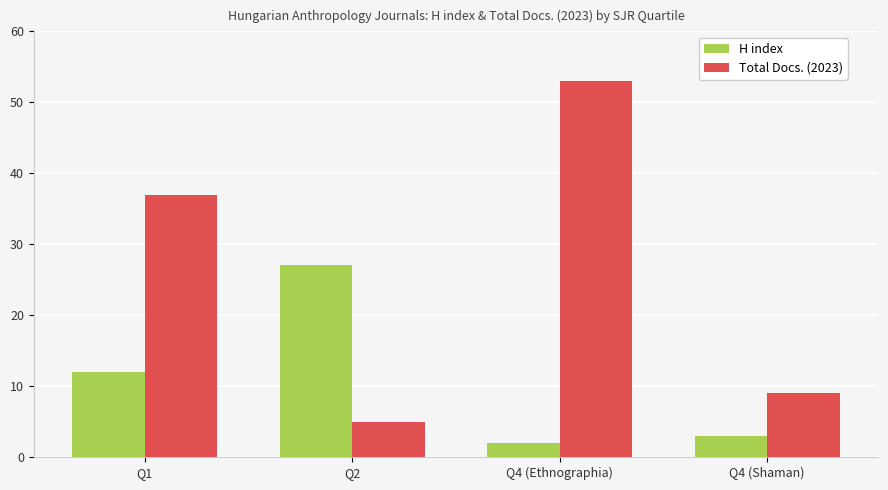

Are the bars horizontal?

No